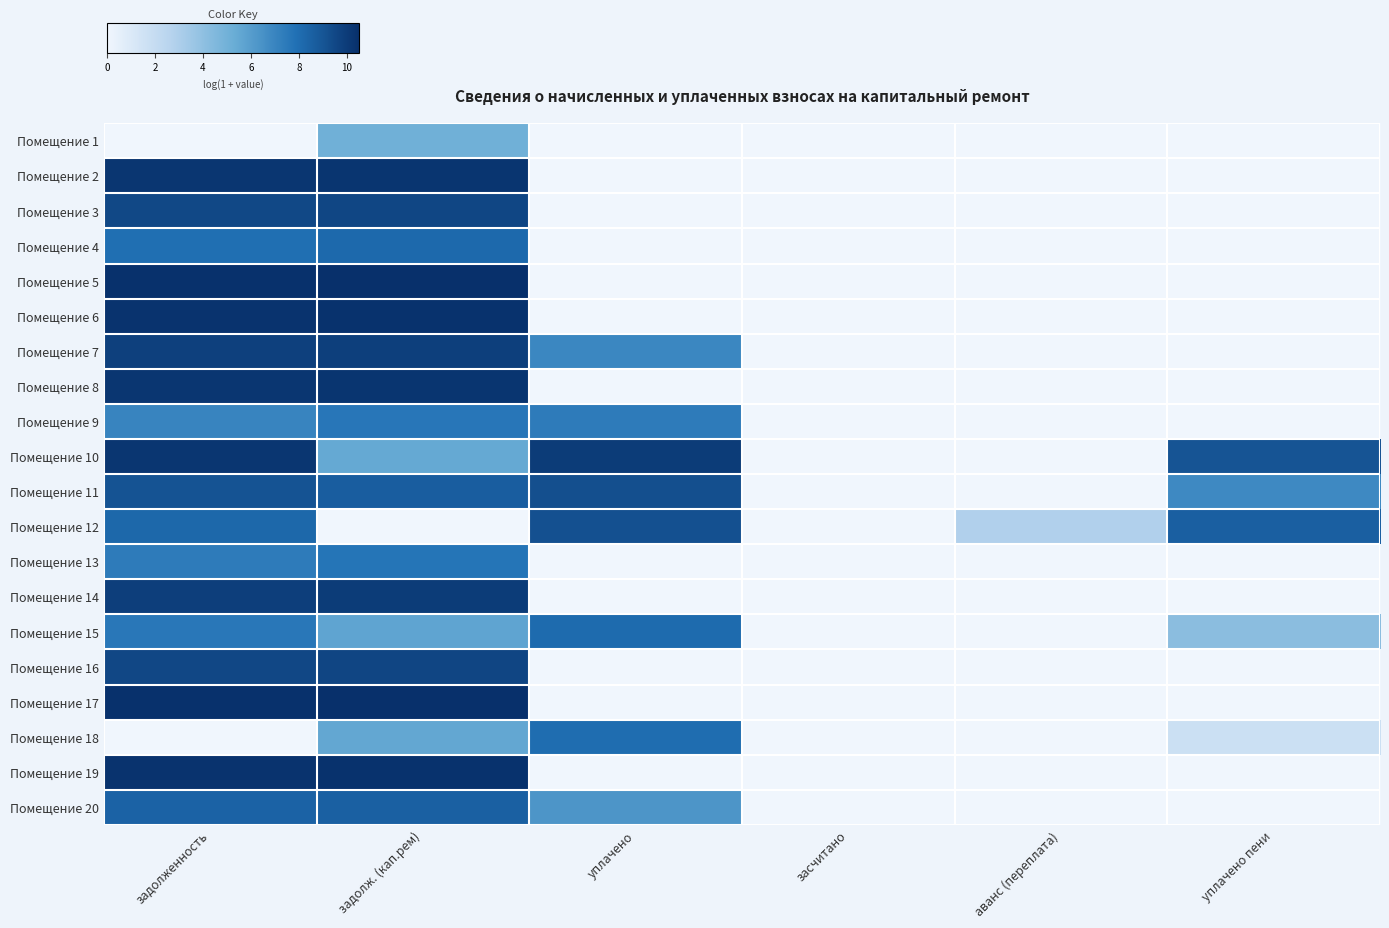

The value of 16 at уплачено is 5.8. True or false?

False